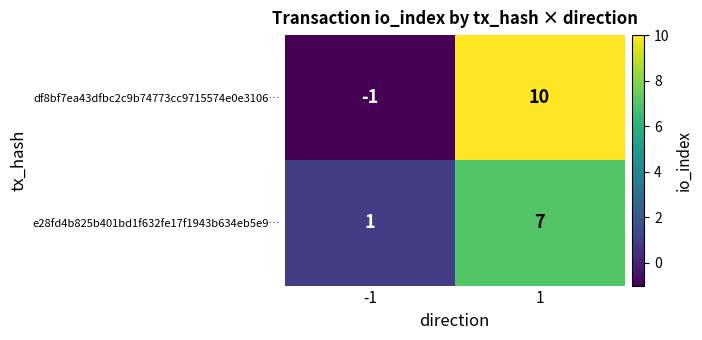

How many categories are shown in the chart?

2